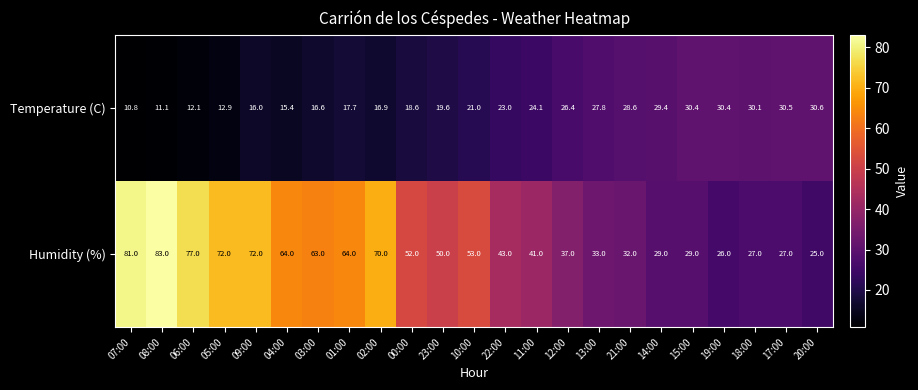

What is the sum of all Humidity (%) values?

1150.0